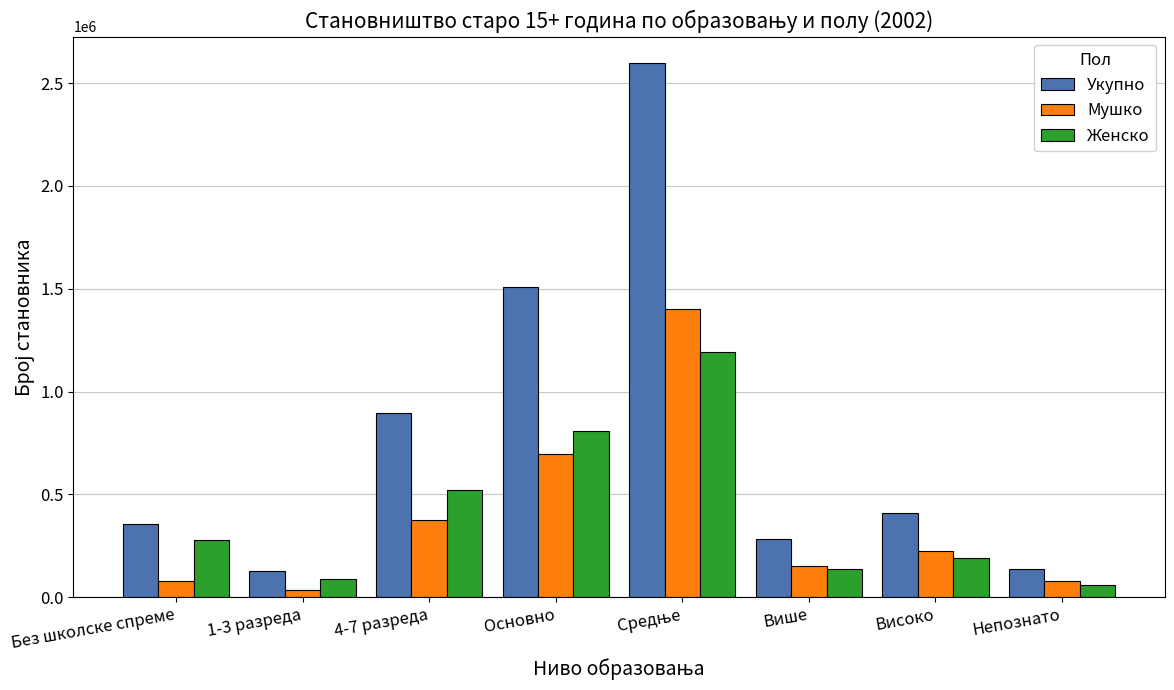

Is it true that Женско equals 58416 at Непознато?

True